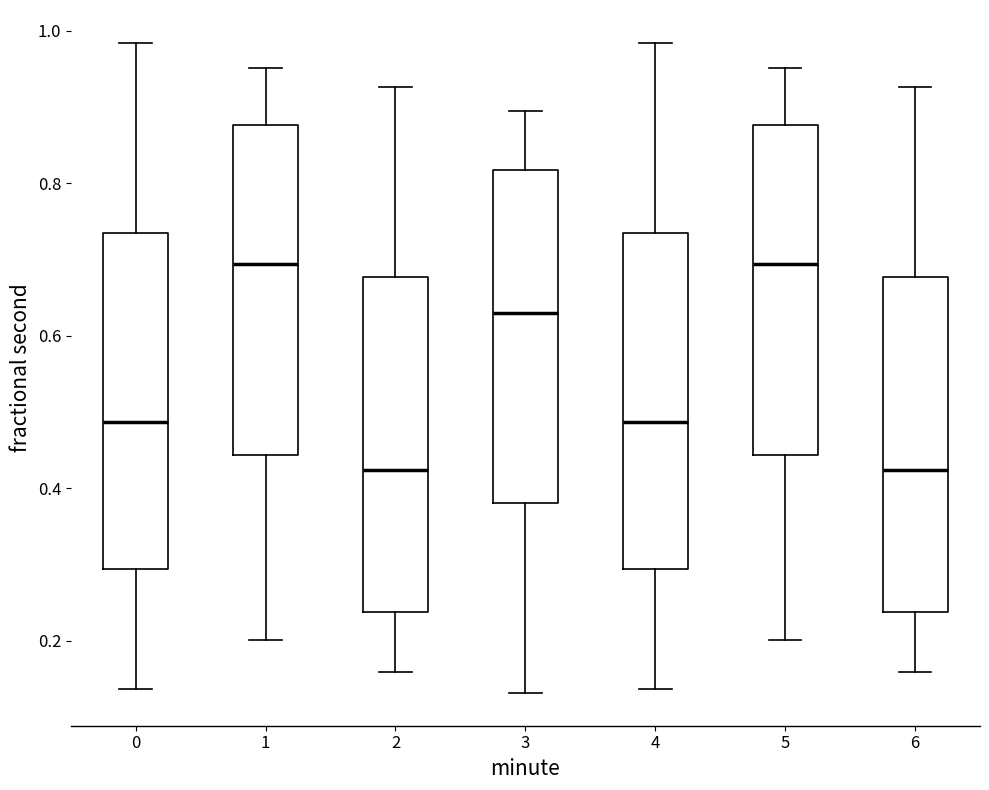

Reading left to right, transcribe this box plot: for each box, give where its median line is, the range the box spans, and where its two whiskers end, as read against the y-axis. The values are not printed on the chart, so give them approximately, as read against the axis.

0: median 0.48, box 0.30 to 0.74, whiskers 0.14 to 0.98
1: median 0.70, box 0.44 to 0.88, whiskers 0.20 to 0.96
2: median 0.42, box 0.24 to 0.68, whiskers 0.16 to 0.92
3: median 0.62, box 0.38 to 0.82, whiskers 0.14 to 0.90
4: median 0.48, box 0.30 to 0.74, whiskers 0.14 to 0.98
5: median 0.70, box 0.44 to 0.88, whiskers 0.20 to 0.96
6: median 0.42, box 0.24 to 0.68, whiskers 0.16 to 0.92